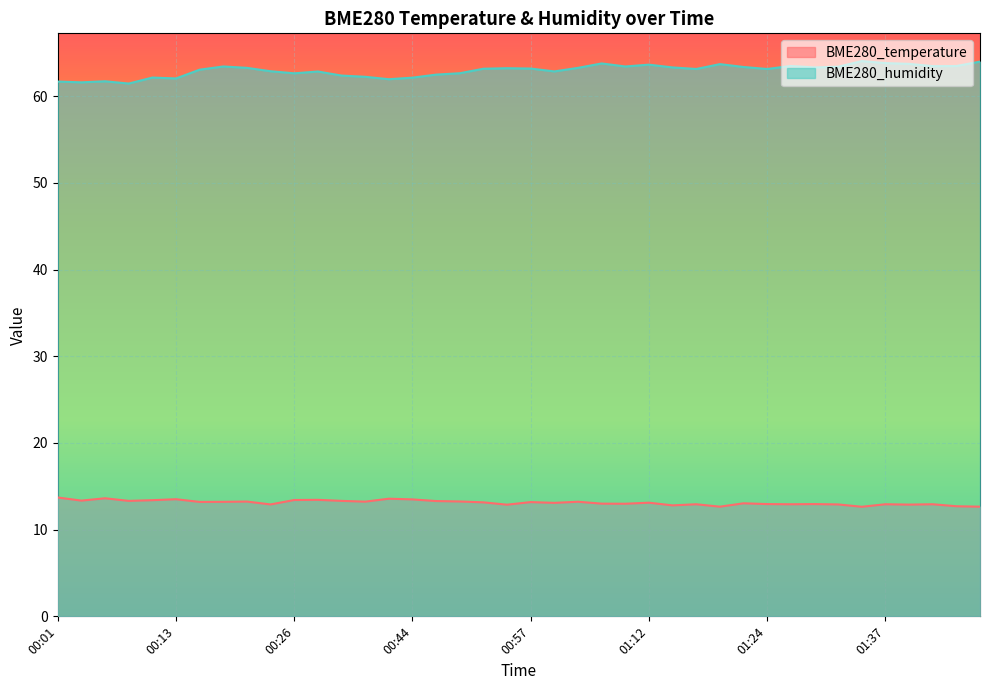

Which category has the lowest value in the BME280_temperature series?

01:34